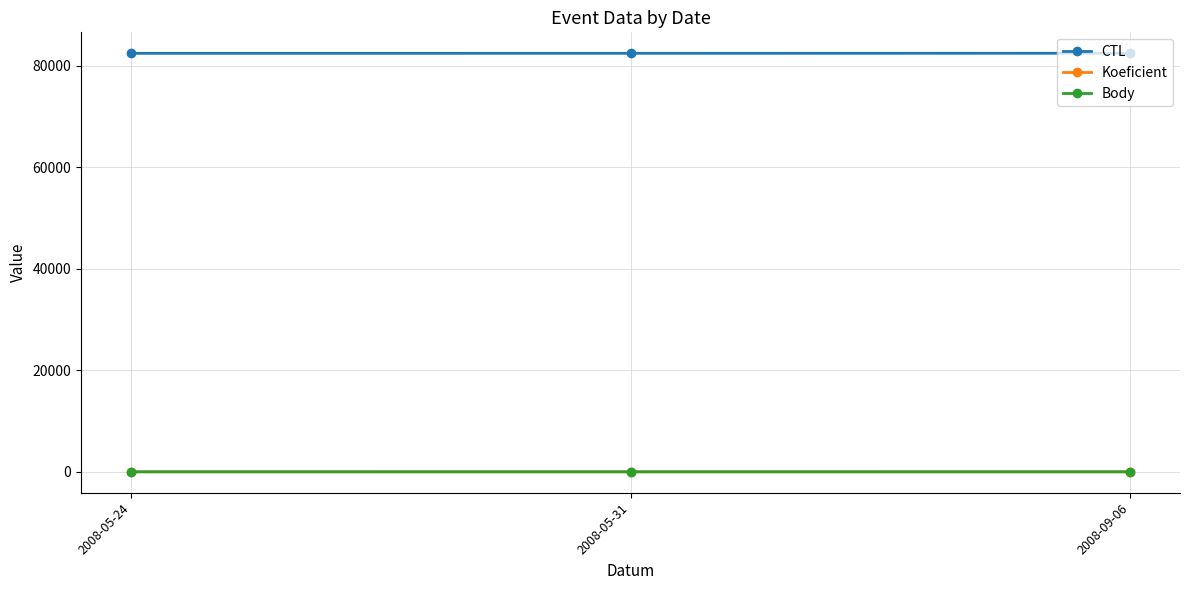

Does the chart have visible grid lines?

Yes